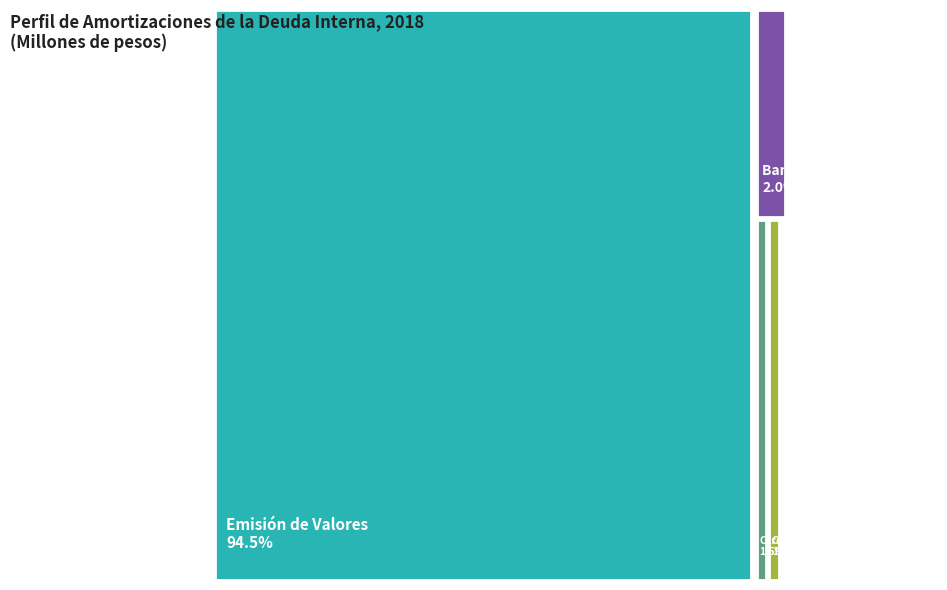

To the nearest percent, what is the difference between the Banca Comercial and Obligaciones por Ley del ISSSTE slice percentages?

1%